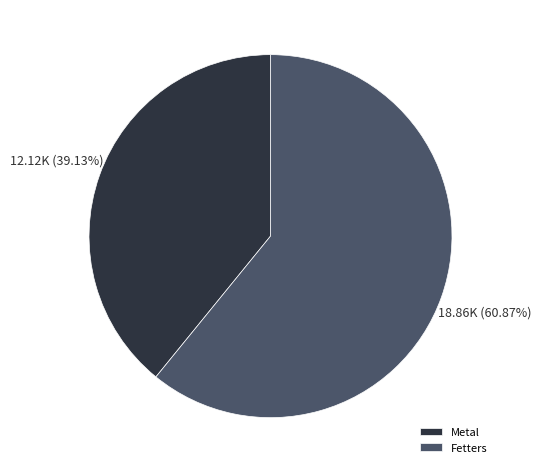

What is the majority slice?

Fetters